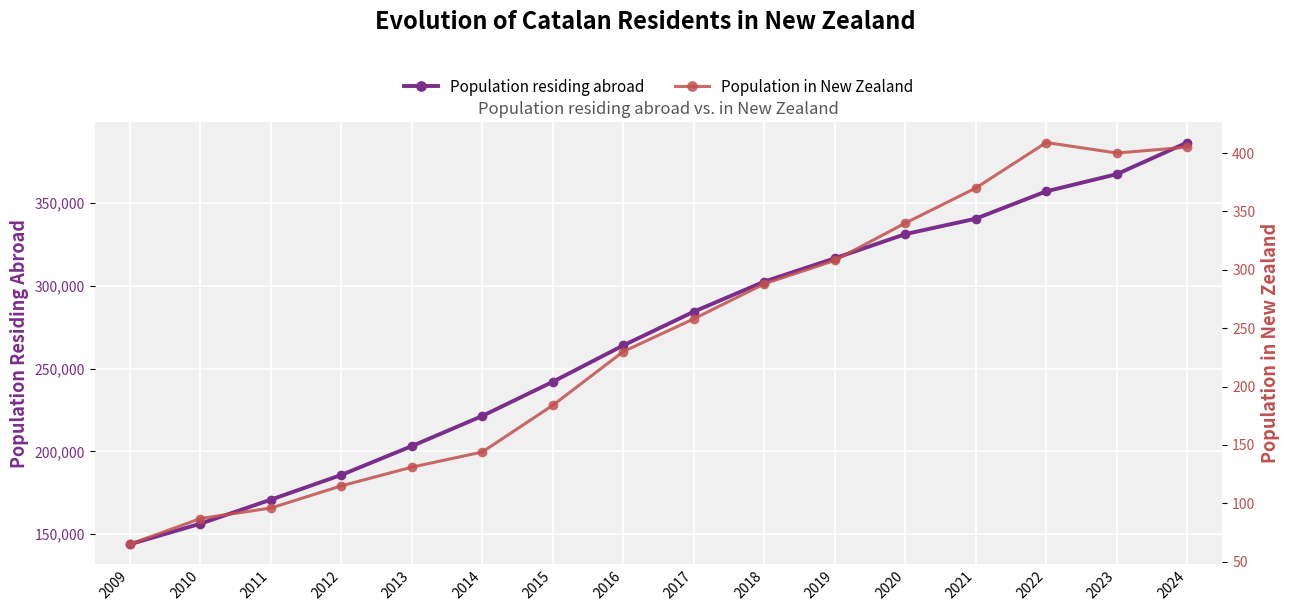

What is the sum of all Population residing abroad values?

4274022